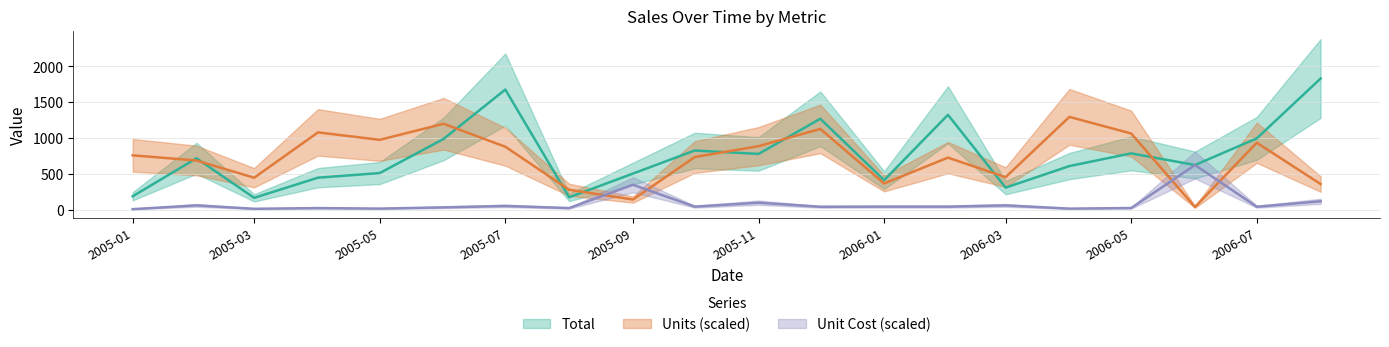

What are all the series names shown in the legend?

Total, Units, Unit Cost